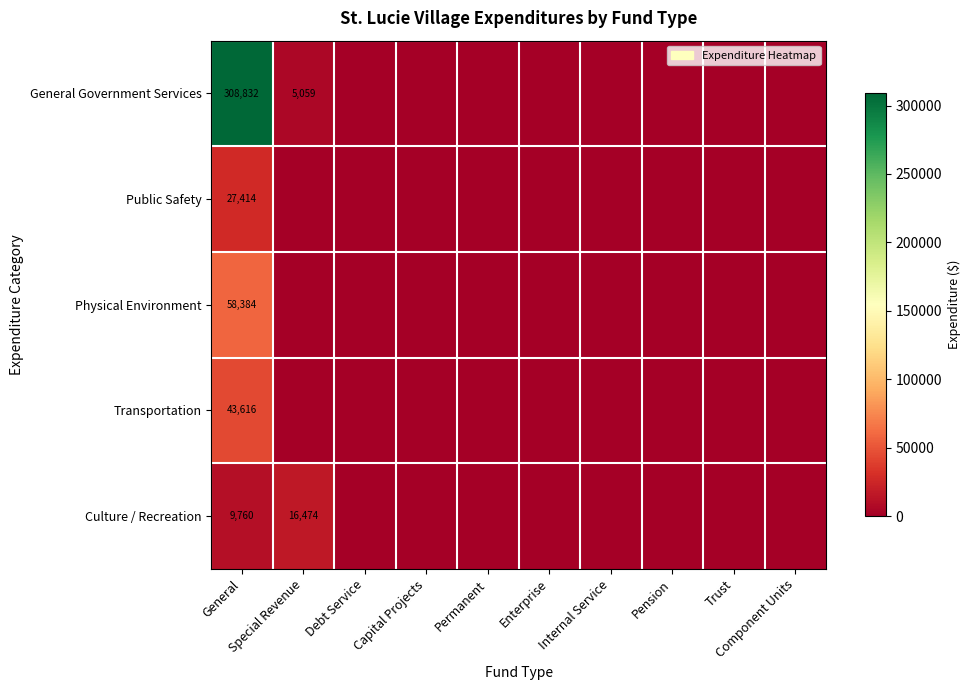

How many values in General Government Services are above zero?

2